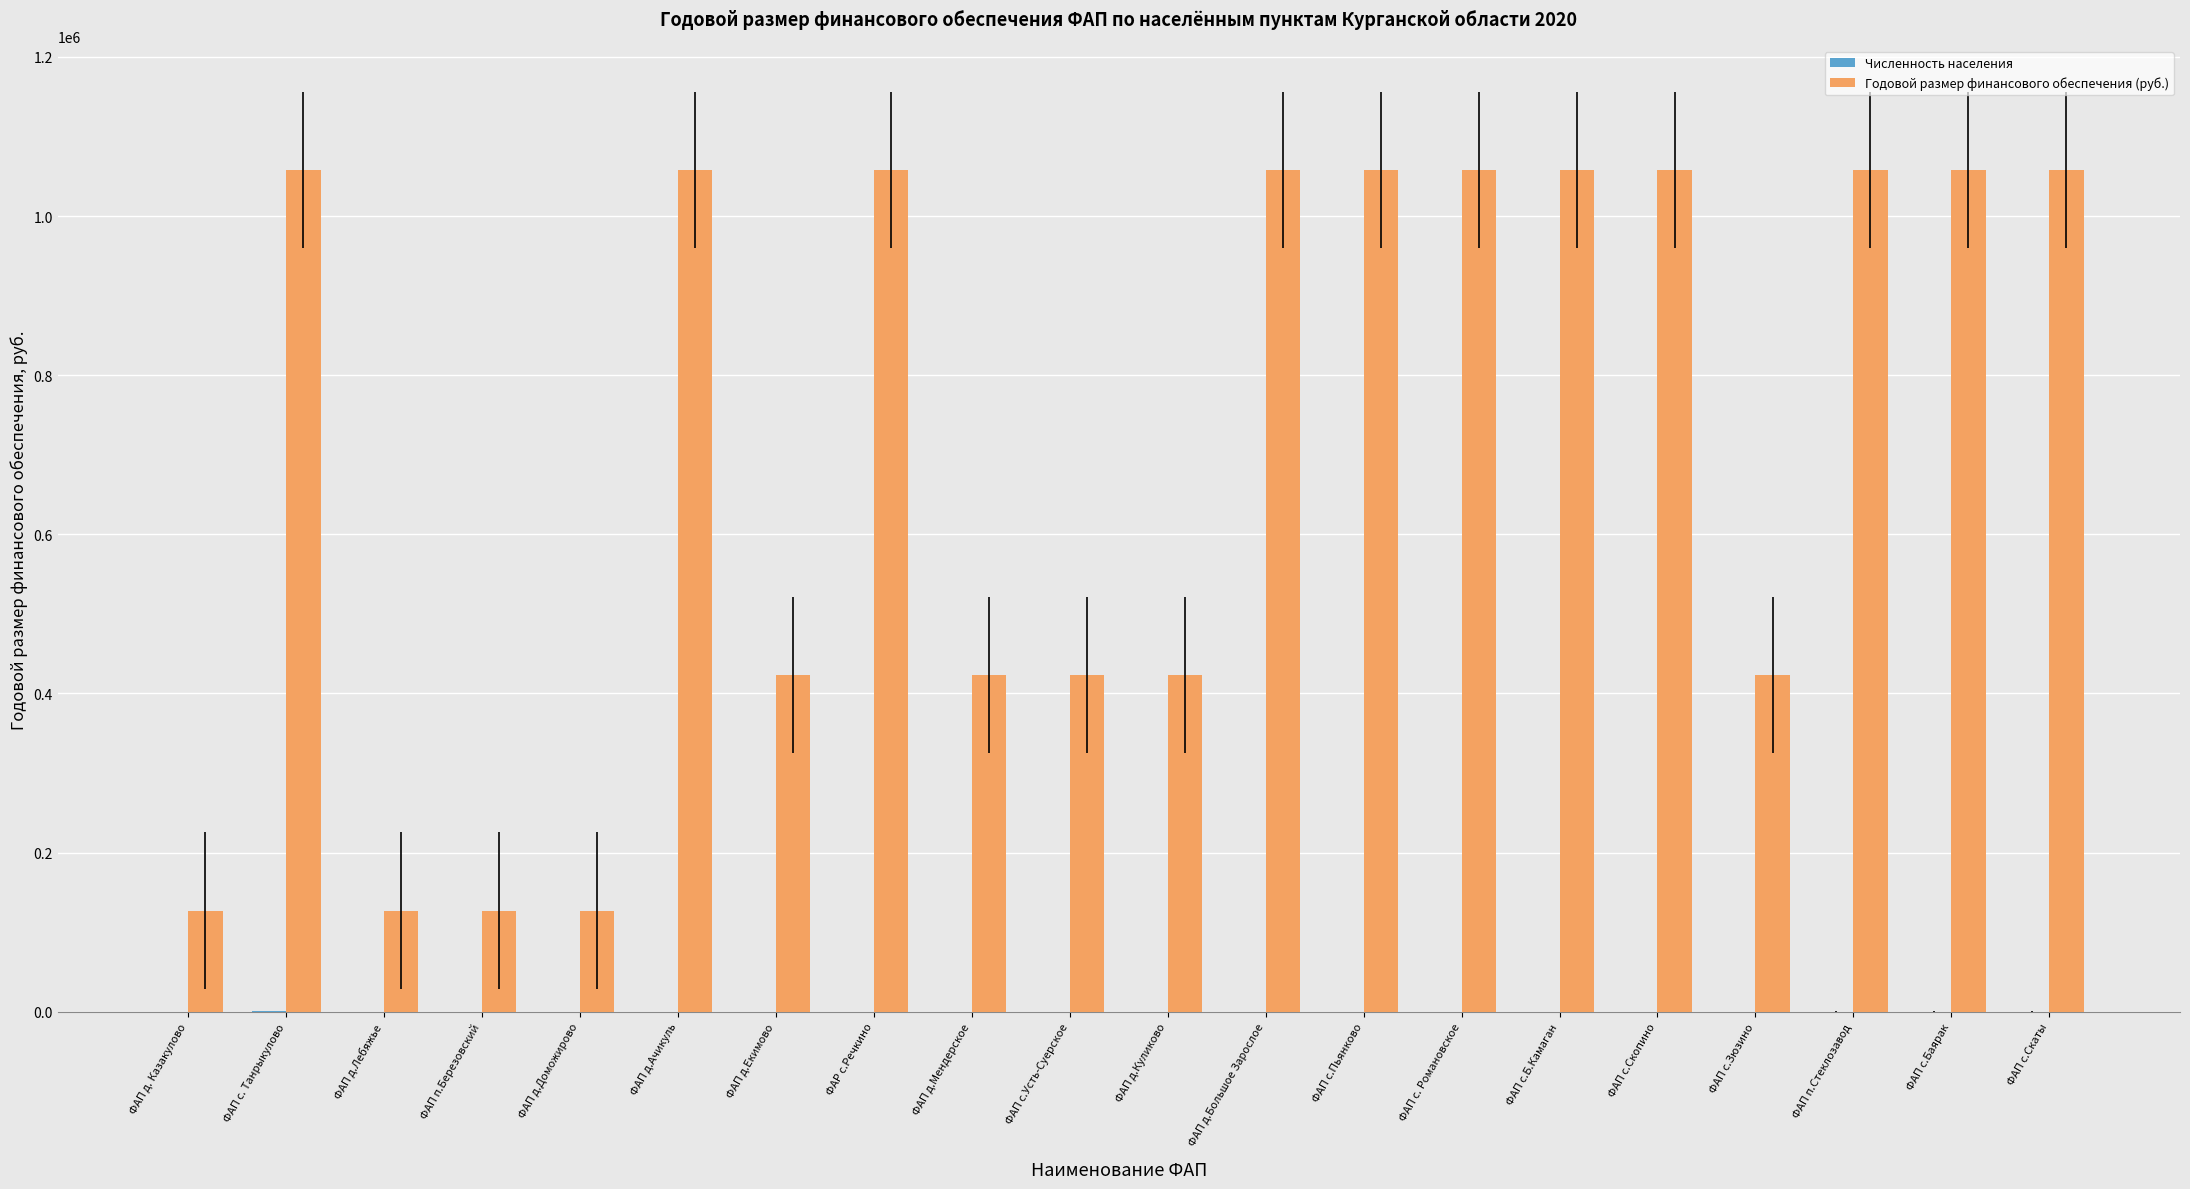

The Годовой размер финансового обеспечения (руб.) series shows 1871292.5 at ФАП с.Баярак. True or false?

False